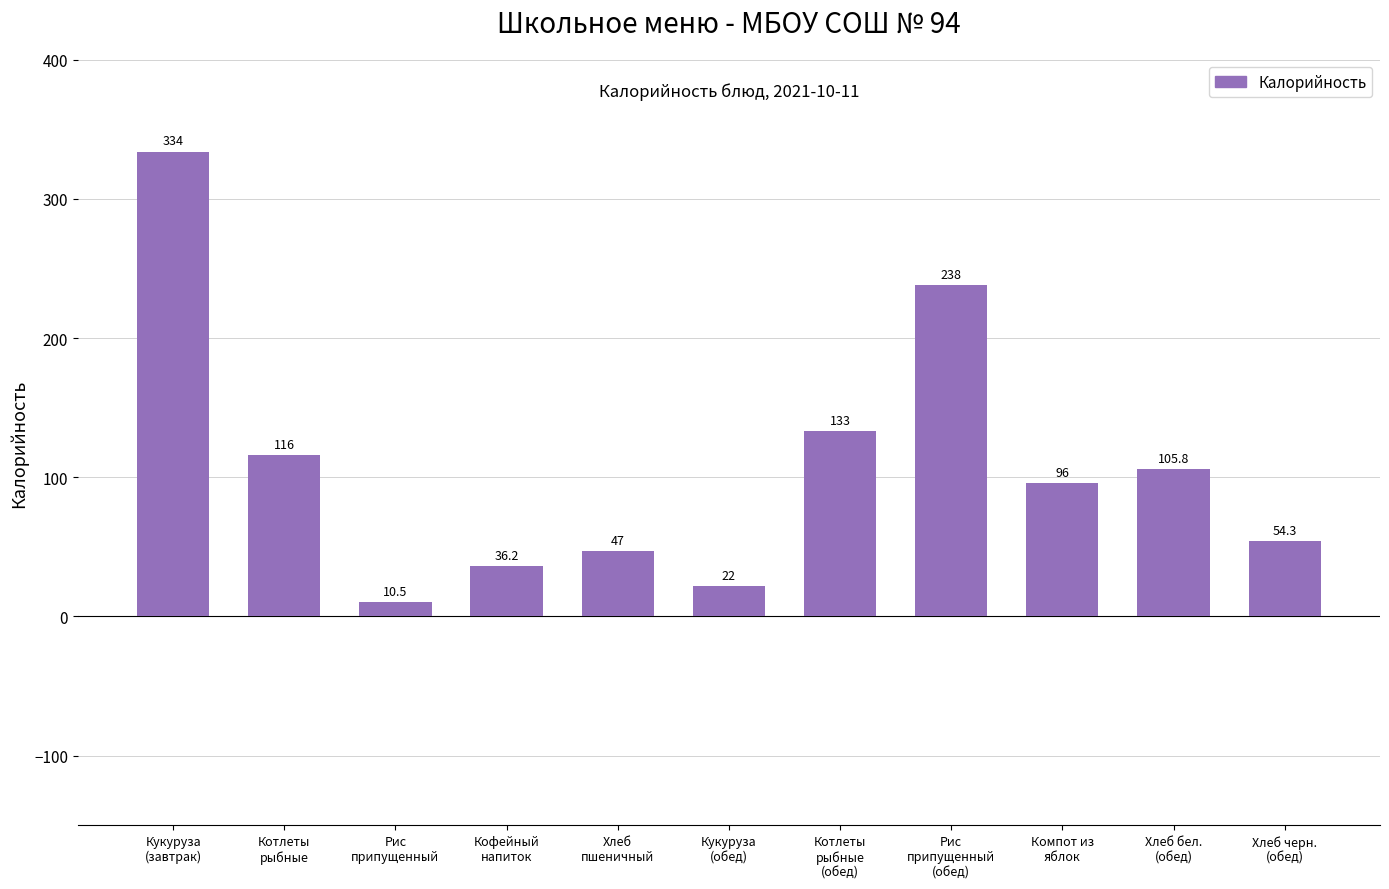

What is the label of the 6th bar from the left?

Кукуруза
(обед)